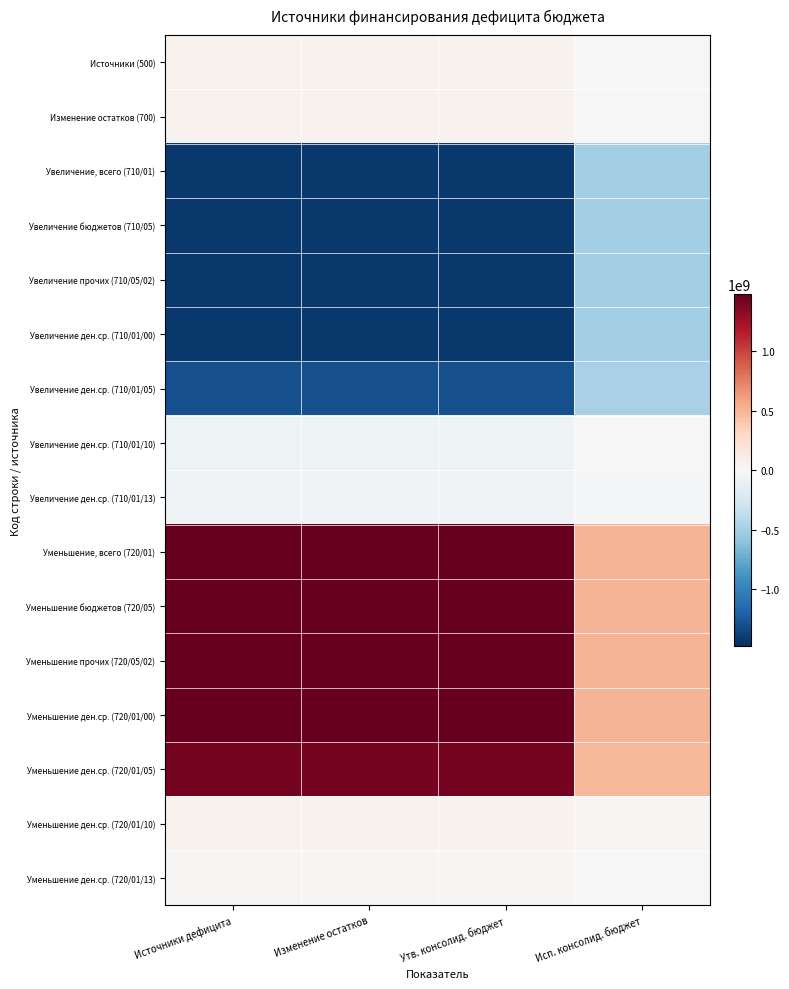

At which category is the sum across all series the highest?

Источники дефицита